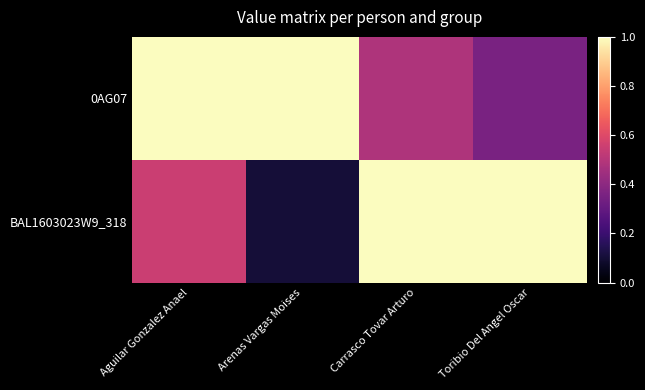

What is the total value across all series at Aguilar Gonzalez Anael?

1.5